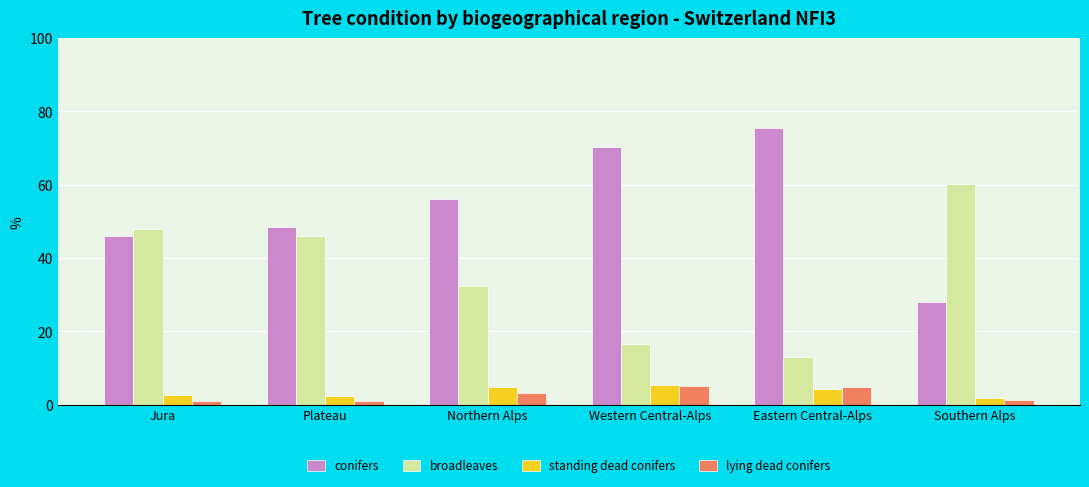

What is the difference between the second highest and minimum values in the broadleaves series?

34.9